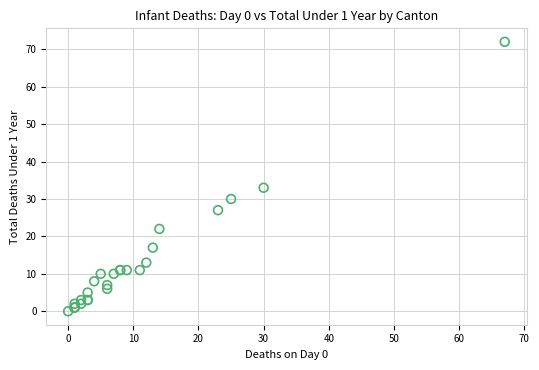

What Y value in the scatter plot is closest to 36?

33